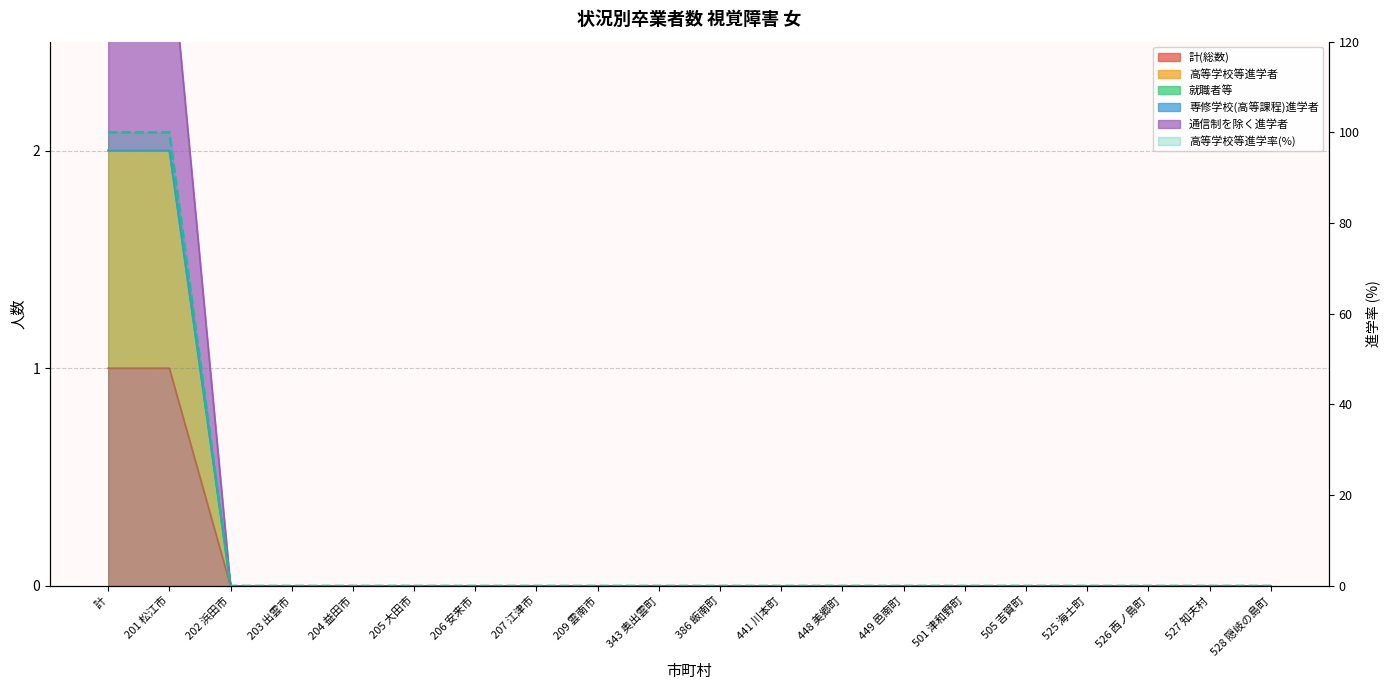

Reading left to right, list all the values displayed in this chart.

計=100	201 松江市=100	202 浜田市=0	203 出雲市=0	204 益田市=0	205 大田市=0	206 安来市=0	207 江津市=0	209 雲南市=0	343 奥出雲町=0	386 飯南町=0	441 川本町=0	448 美郷町=0	449 邑南町=0	501 津和野町=0	505 吉賀町=0	525 海士町=0	526 西ノ島町=0	527 知夫村=0	528 隠岐の島町=0